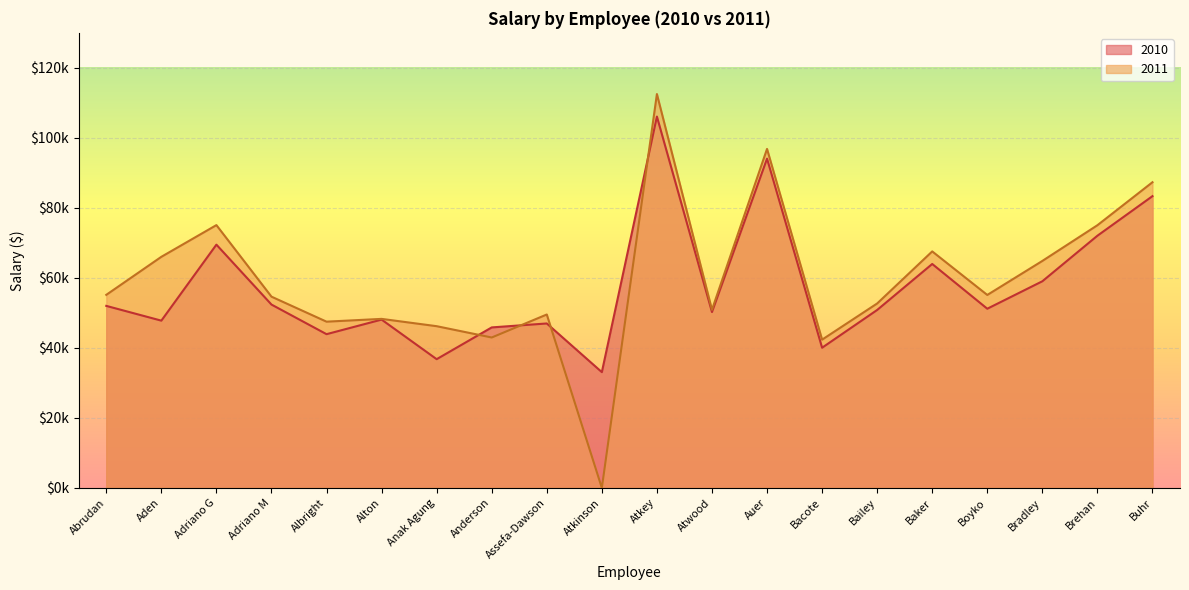

True or false: 2011 has a value of 75378.8 at Bacote.

False